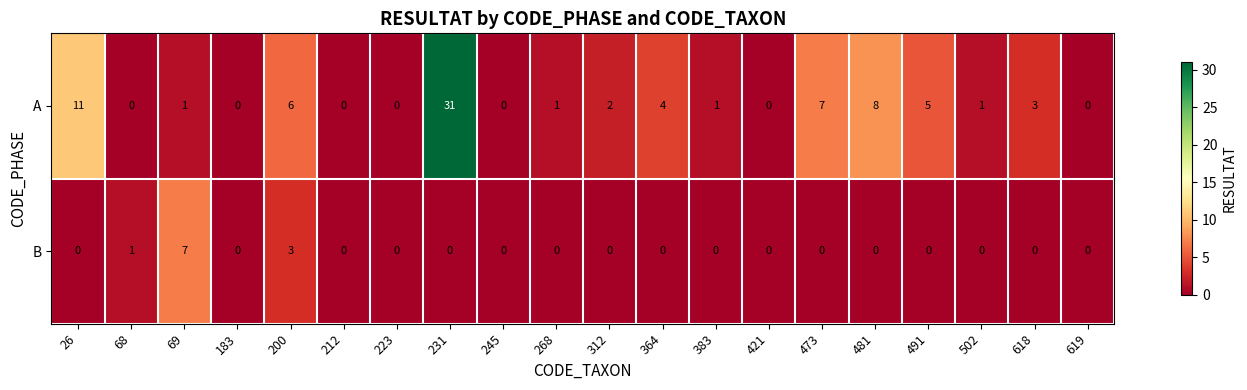

Is the value of A at 481 greater than the value of B at 200?

Yes